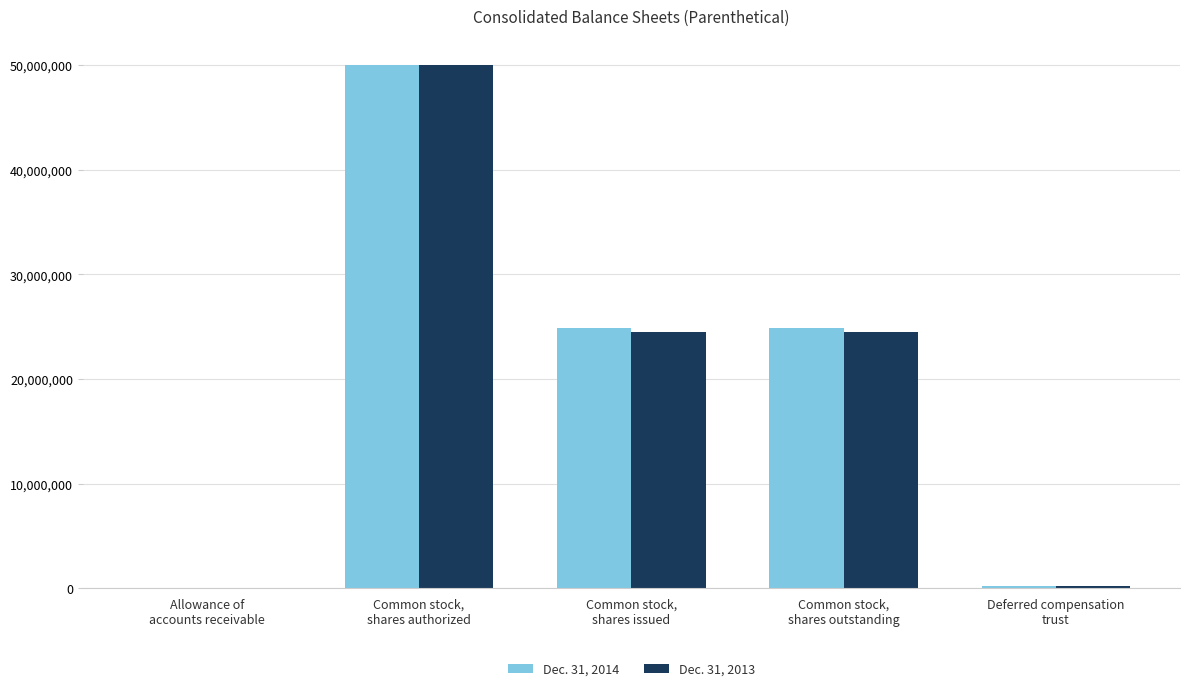

What is the greatest value displayed?

50000000